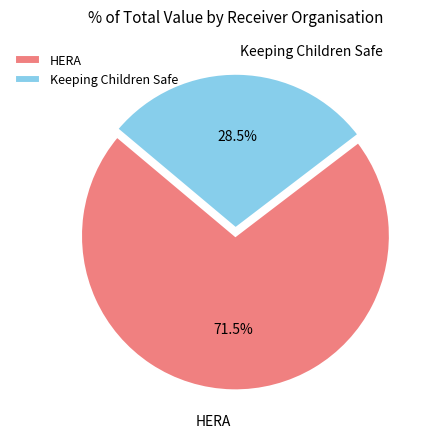

Rank the categories by value from lowest to highest.

Keeping Children Safe, HERA